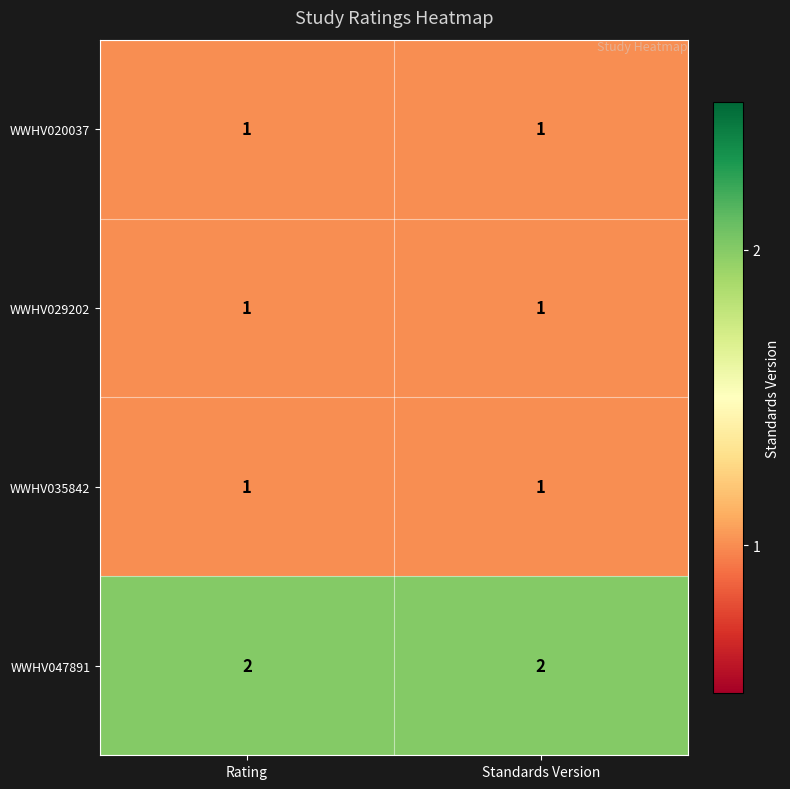

How many data points does each series have?

2